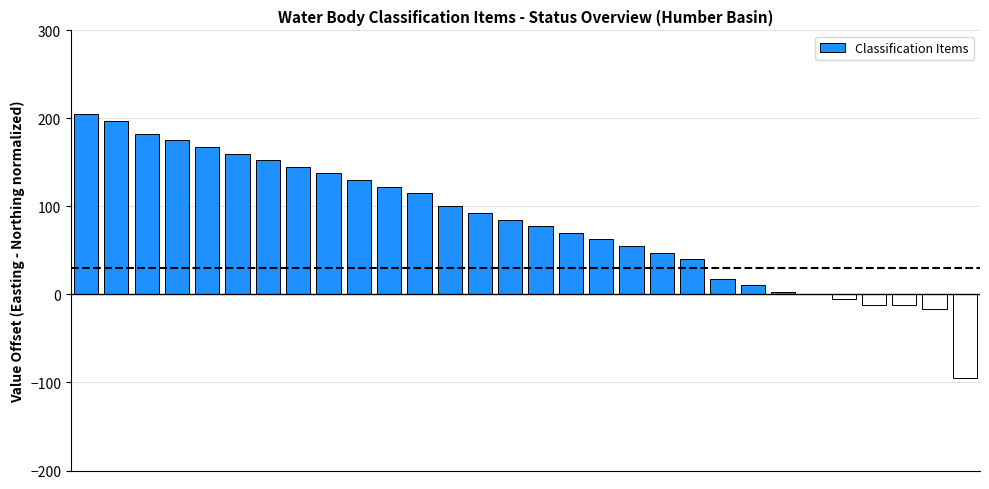

What is the sum of all values?

2410.5